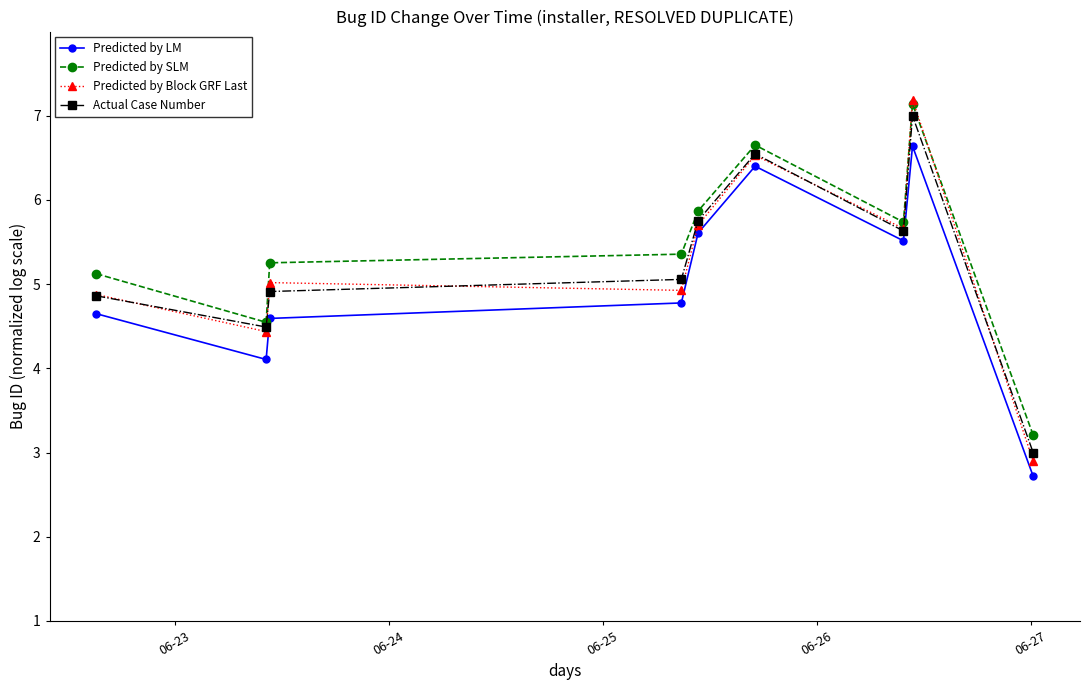

True or false: Predicted by LM has more than 2 points higher than both neighbors.

False